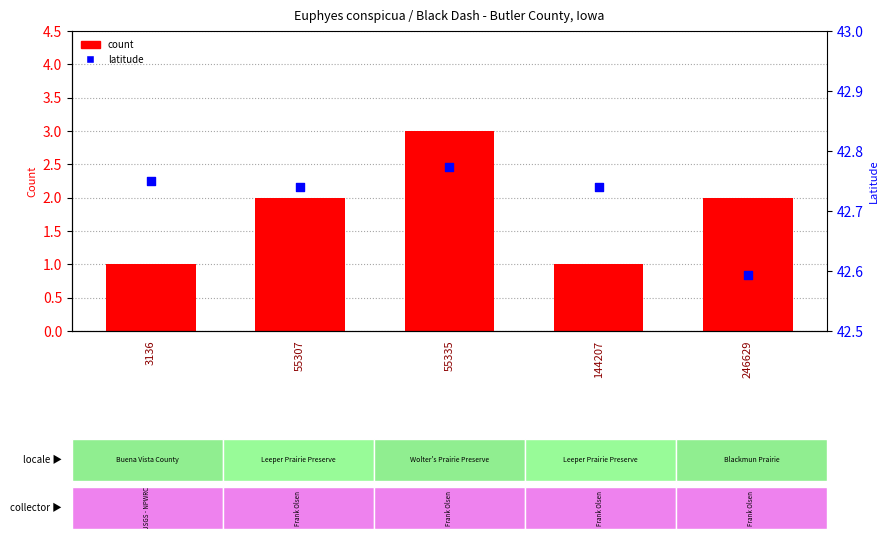

At how many categories does at least one series exceed 32?

5